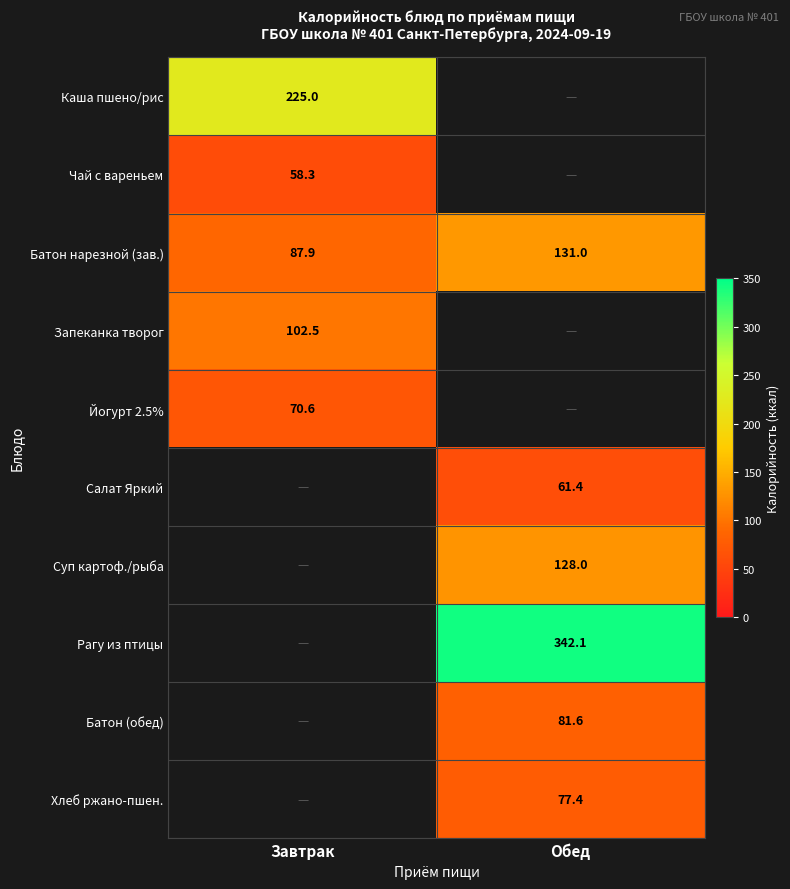

Is it true that Хлеб ржано-пшен. equals 77.4 at Обед?

True